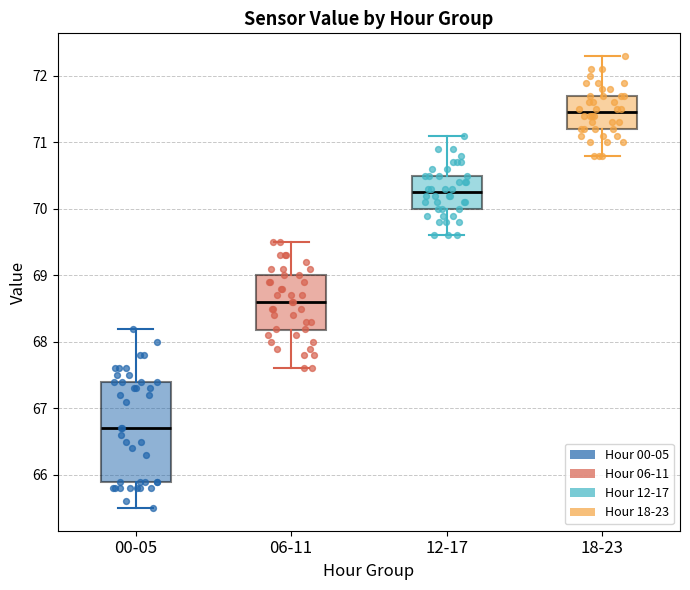

Reading left to right, read every box against the y-axis: the position of its median line, the range the box covers, and the ends of its whiskers. The values are not printed on the chart, so give them approximately, as read against the axis.

00-05: median 66.7, box 65.9 to 67.4, whiskers 65.5 to 68.2
06-11: median 68.6, box 68.2 to 69.0, whiskers 67.6 to 69.5
12-17: median 70.3, box 70.0 to 70.5, whiskers 69.6 to 71.1
18-23: median 71.5, box 71.2 to 71.7, whiskers 70.8 to 72.3